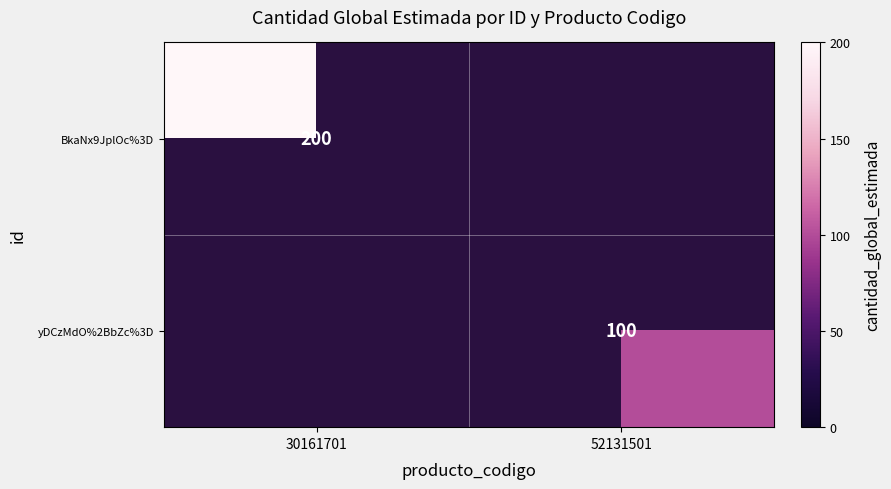

Between 30161701 and 52131501, which is larger?

30161701